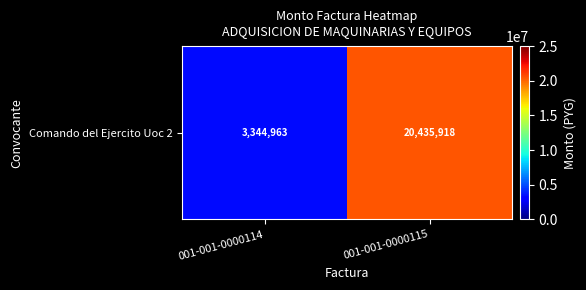

List the labels in order of value, largest first.

001-001-0000115, 001-001-0000114